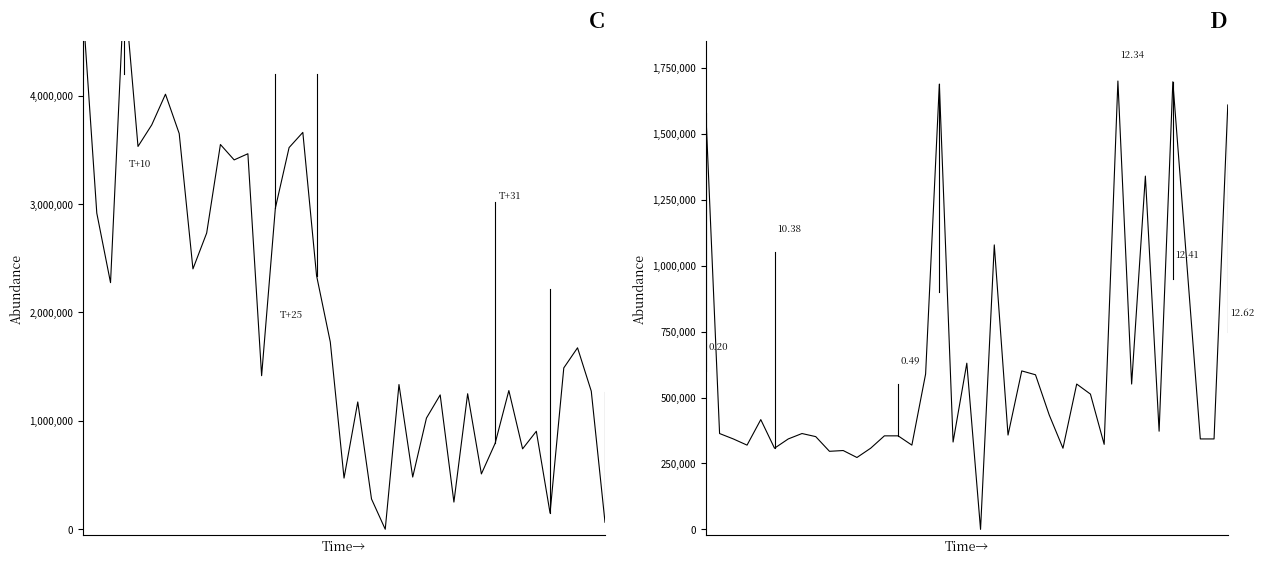

The Samples series shows 788629.6 at 28. True or false?

False